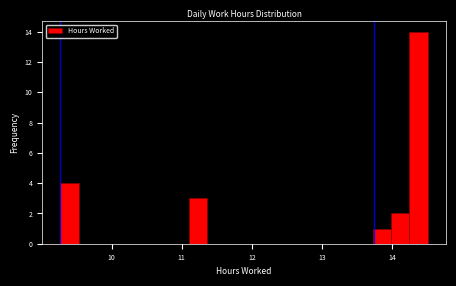

Read against the x-axis, roughly where is the centre of the tallest bar?

14.4